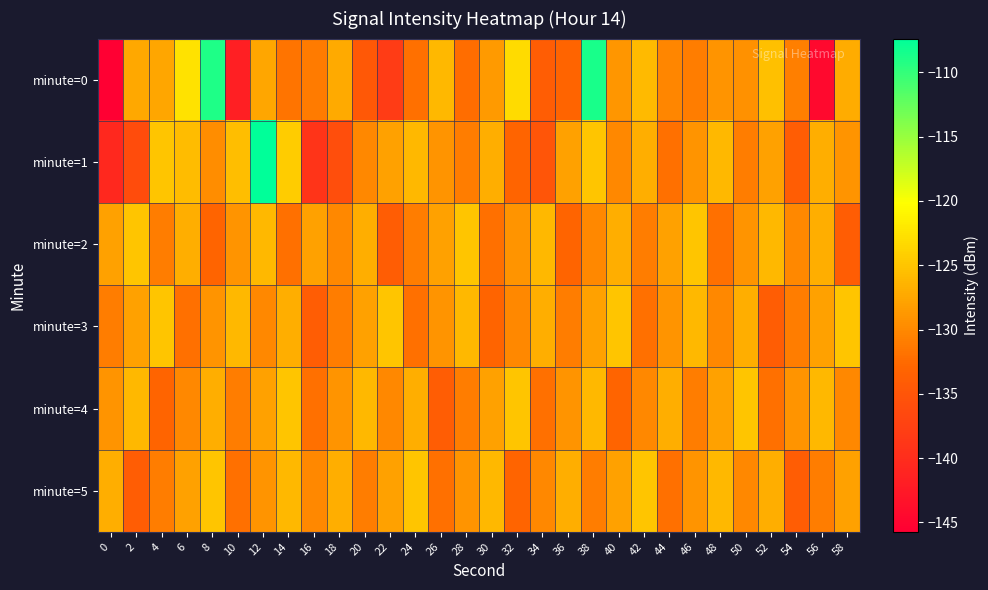

Which has a higher value, 12 or 54?

12